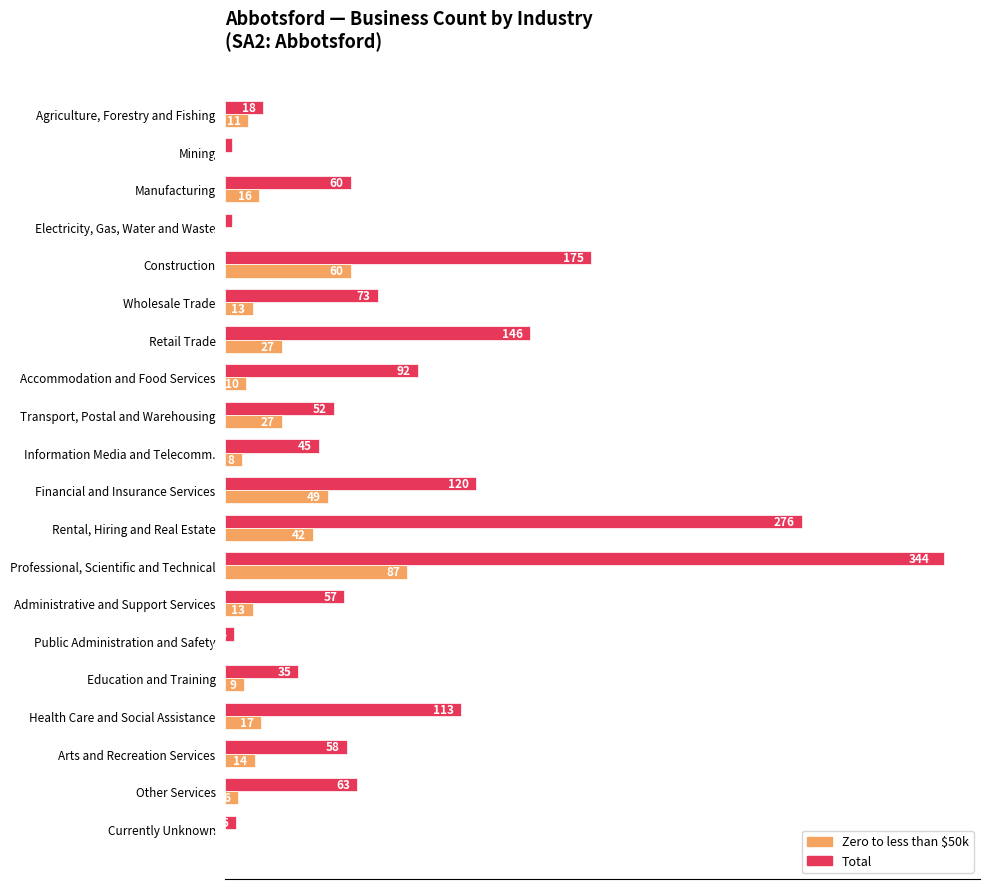

What are all the series names shown in the legend?

Zero to less than $50k, Total